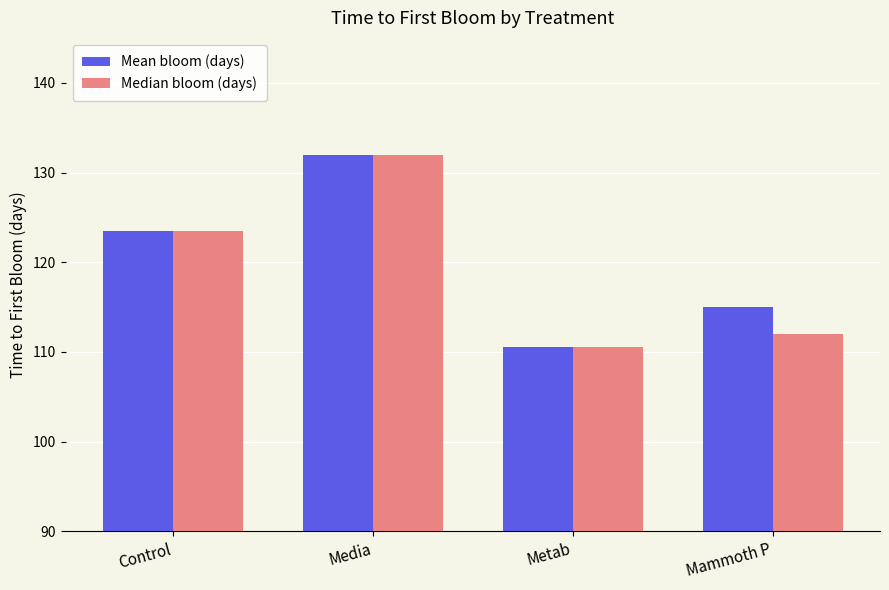

The value of Mean bloom (days) at Mammoth P is 191.1. True or false?

False